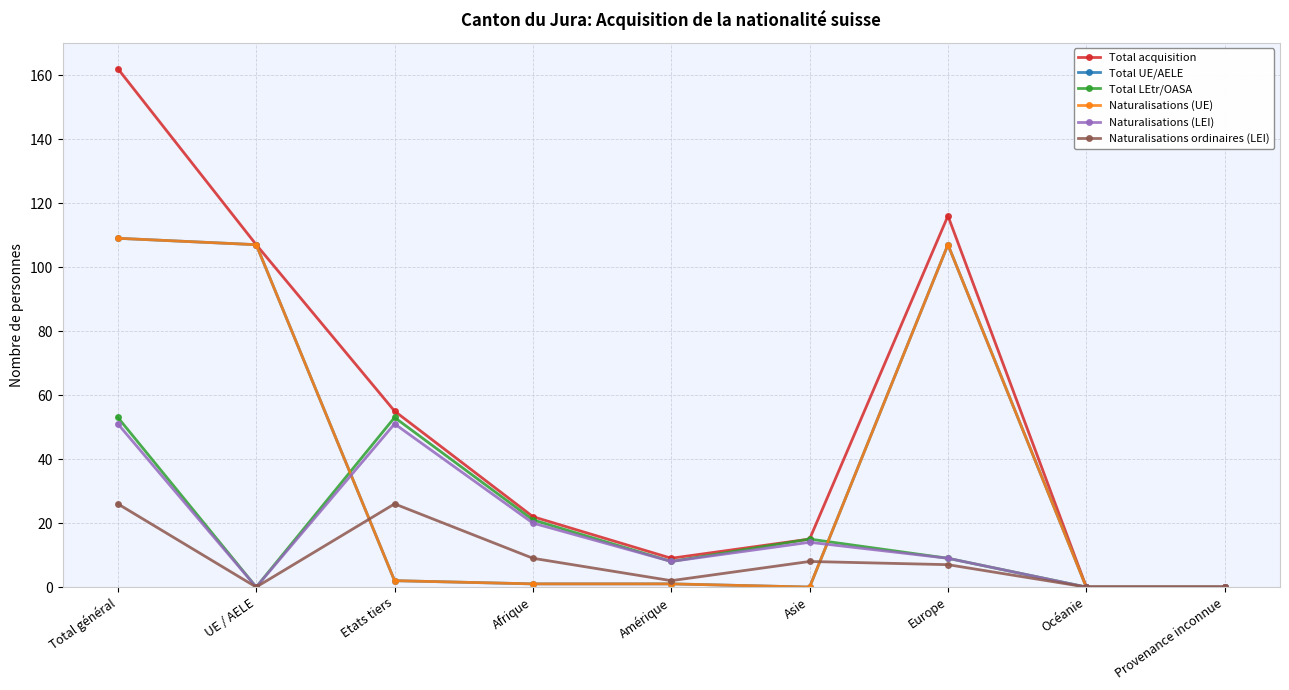

Reading right to left, what are all the values shown in this chart?

Total acquisition: Provenance inconnue=0	Océanie=0	Europe=116	Asie=15	Amérique=9	Afrique=22	Etats tiers=55	UE / AELE=107	Total général=162
Total UE/AELE: Provenance inconnue=0	Océanie=0	Europe=107	Asie=0	Amérique=1	Afrique=1	Etats tiers=2	UE / AELE=107	Total général=109
Total LEtr/OASA: Provenance inconnue=0	Océanie=0	Europe=9	Asie=15	Amérique=8	Afrique=21	Etats tiers=53	UE / AELE=0	Total général=53
Naturalisations (UE): Provenance inconnue=0	Océanie=0	Europe=107	Asie=0	Amérique=1	Afrique=1	Etats tiers=2	UE / AELE=107	Total général=109
Naturalisations (LEI): Provenance inconnue=0	Océanie=0	Europe=9	Asie=14	Amérique=8	Afrique=20	Etats tiers=51	UE / AELE=0	Total général=51
Naturalisations ordinaires (LEI): Provenance inconnue=0	Océanie=0	Europe=7	Asie=8	Amérique=2	Afrique=9	Etats tiers=26	UE / AELE=0	Total général=26